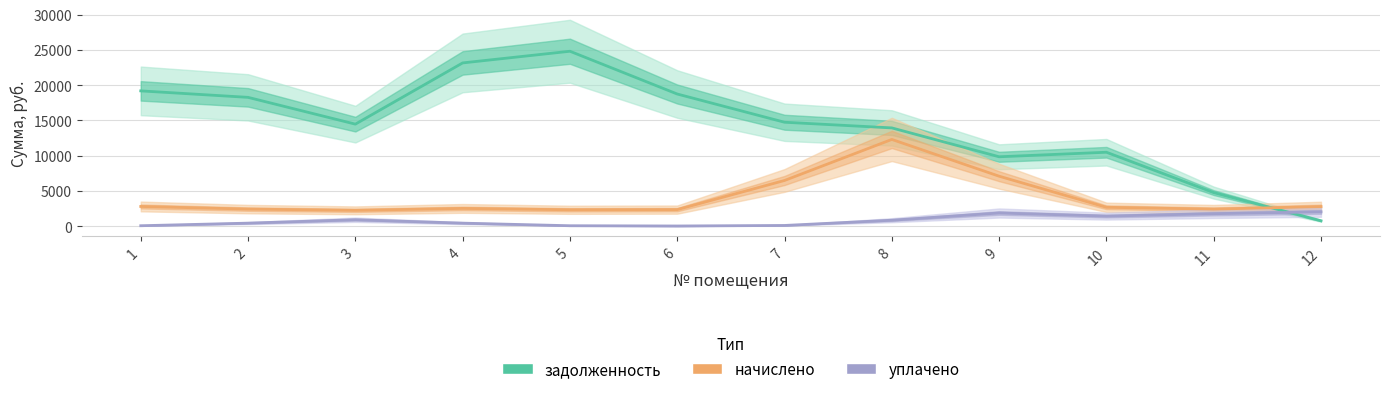

Is the value of уплачено at 9 greater than the value of начислено at 2?

No